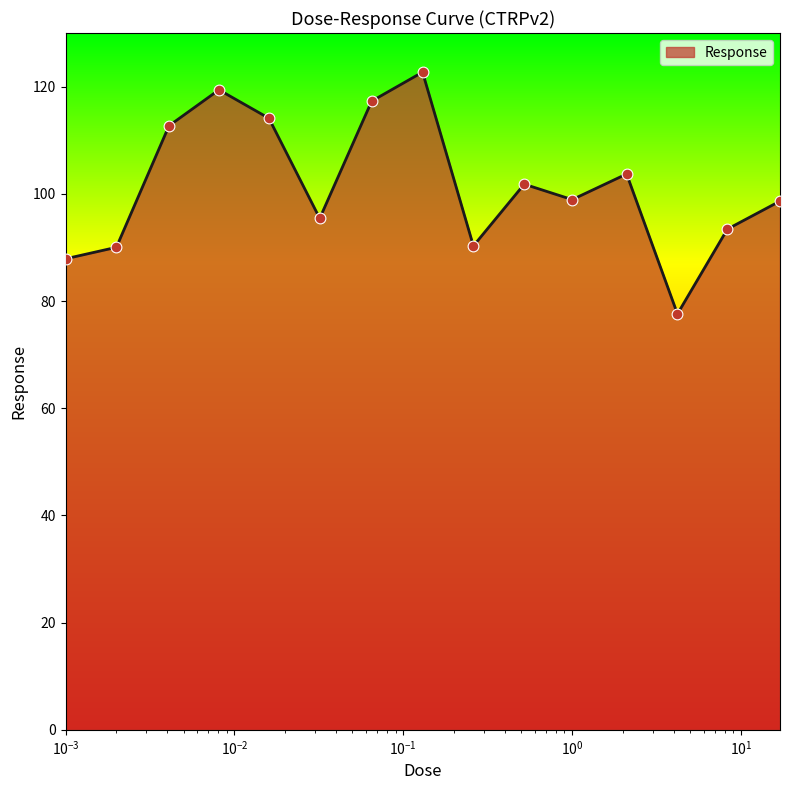

What is the greatest value displayed?

122.7